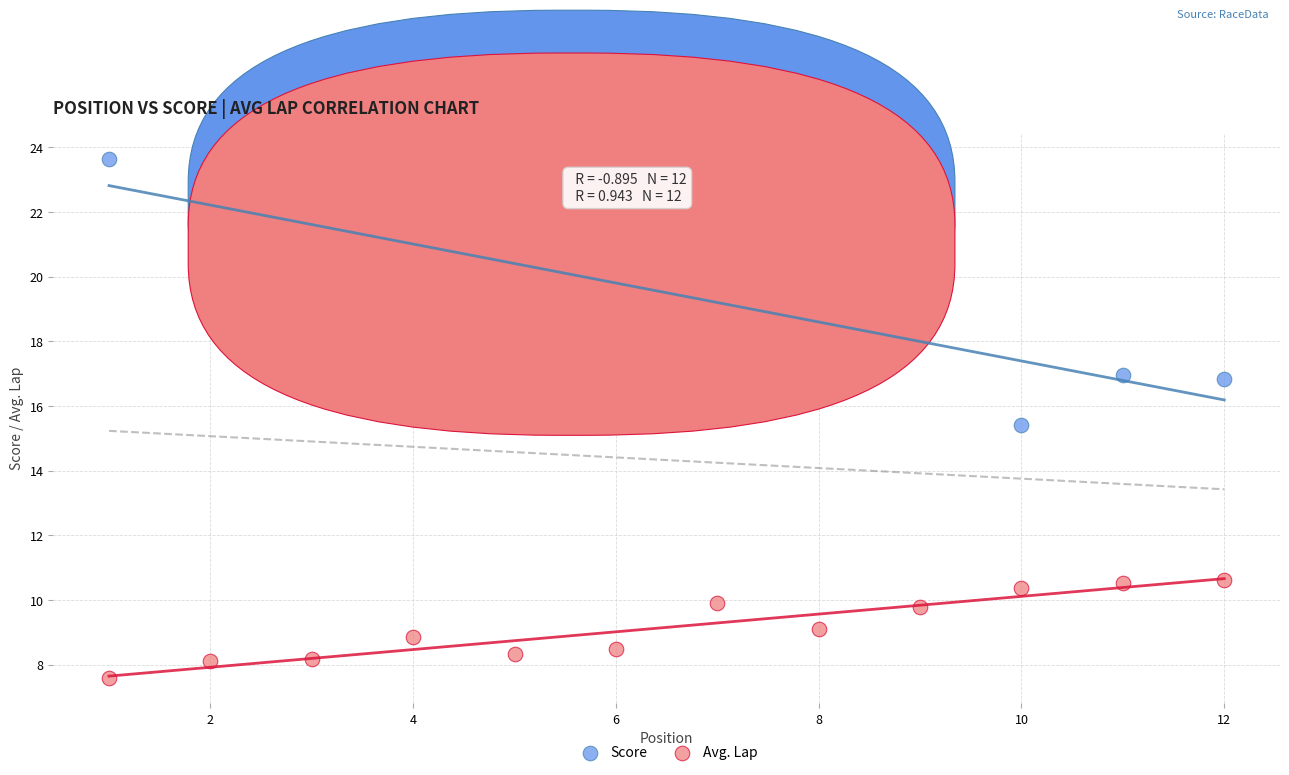

Across all series, what Y value is closest to 15?

15.4